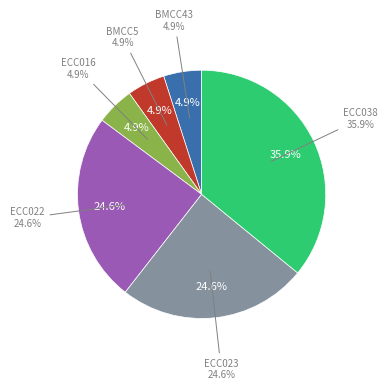

How many slices are in this pie chart?

6